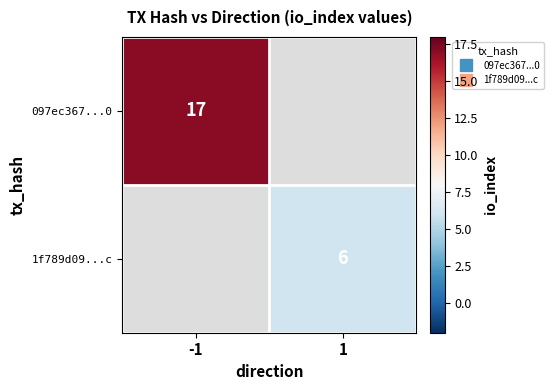

Which series has the largest range (max minus min)?

097ec367...0